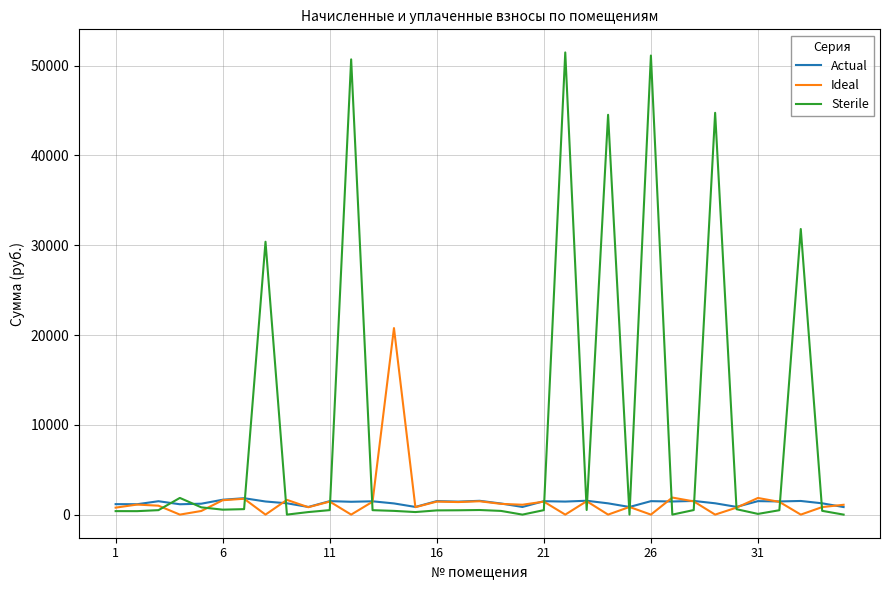

What is the greatest value displayed?

51474.7